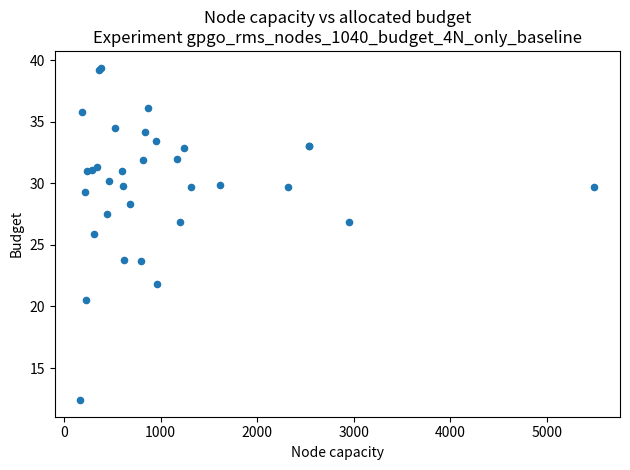

What Y value in the scatter plot is closest to 25?

25.9